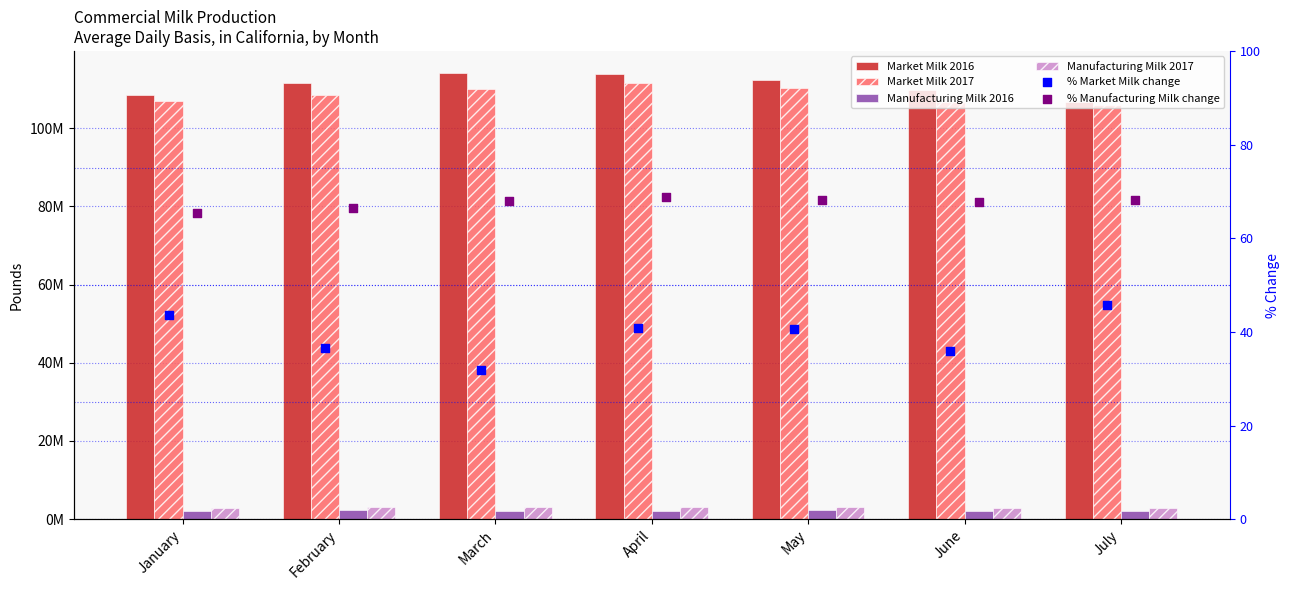

Which series contains the highest Y value?

Market Milk 2016